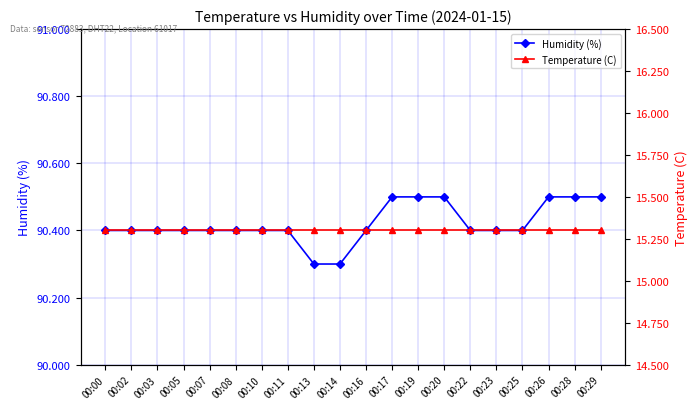

What is the minimum value shown in the chart?

15.3